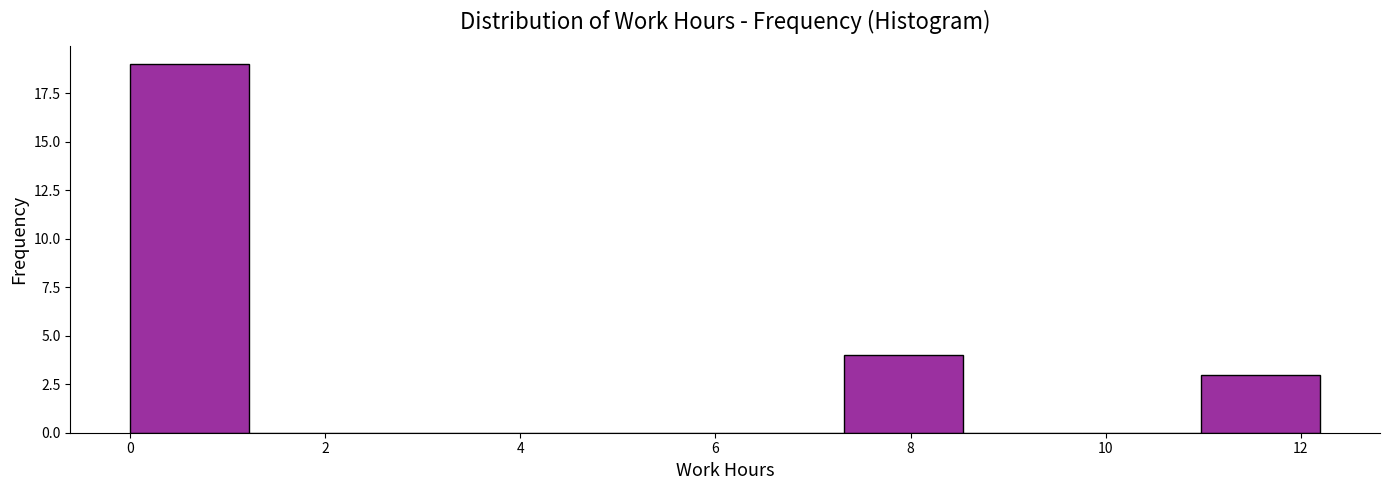

How tall is the bar that spans 10.98 to 12.20 on the x-axis? Neither the bar edges nor the heights are printed on the chart, so give them approximately, as read against the axes.

3